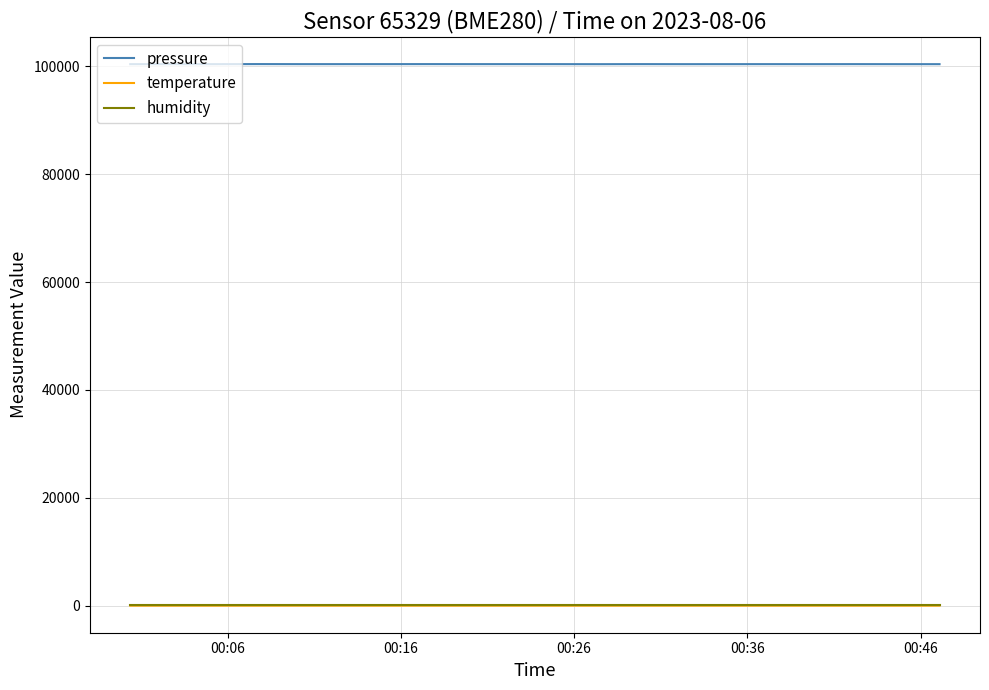

True or false: pressure and humidity intersect in this chart.

False